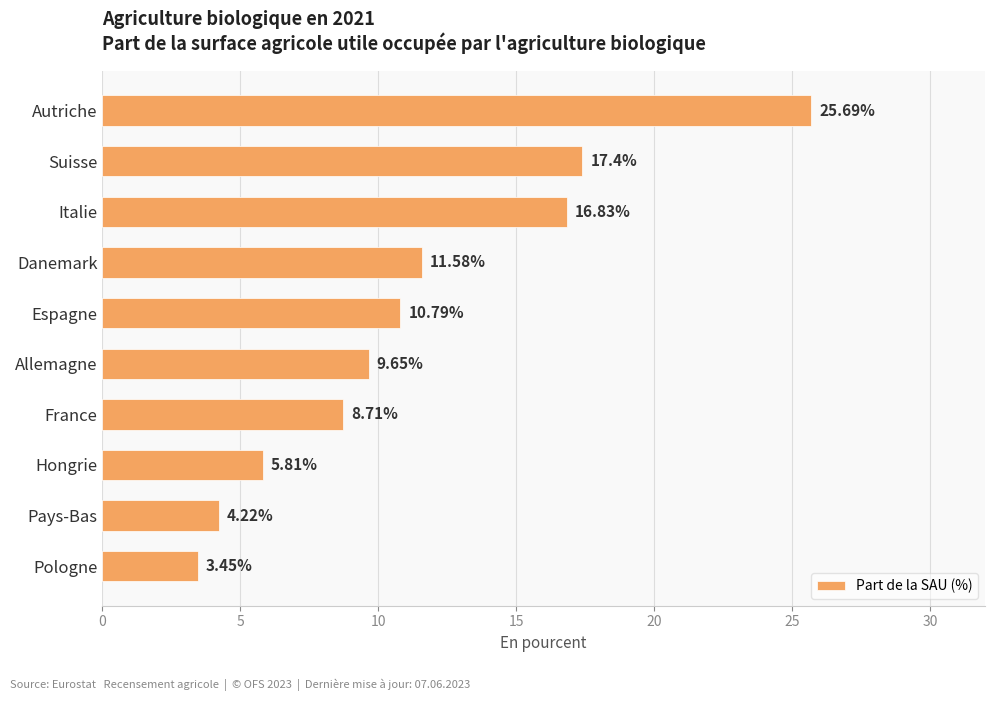

What is the difference between the maximum and second lowest values?

21.5